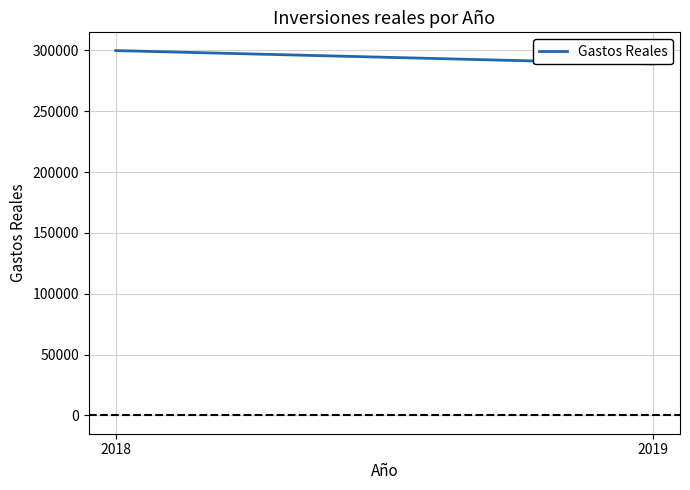

Which category has the lowest value across all series?

2019